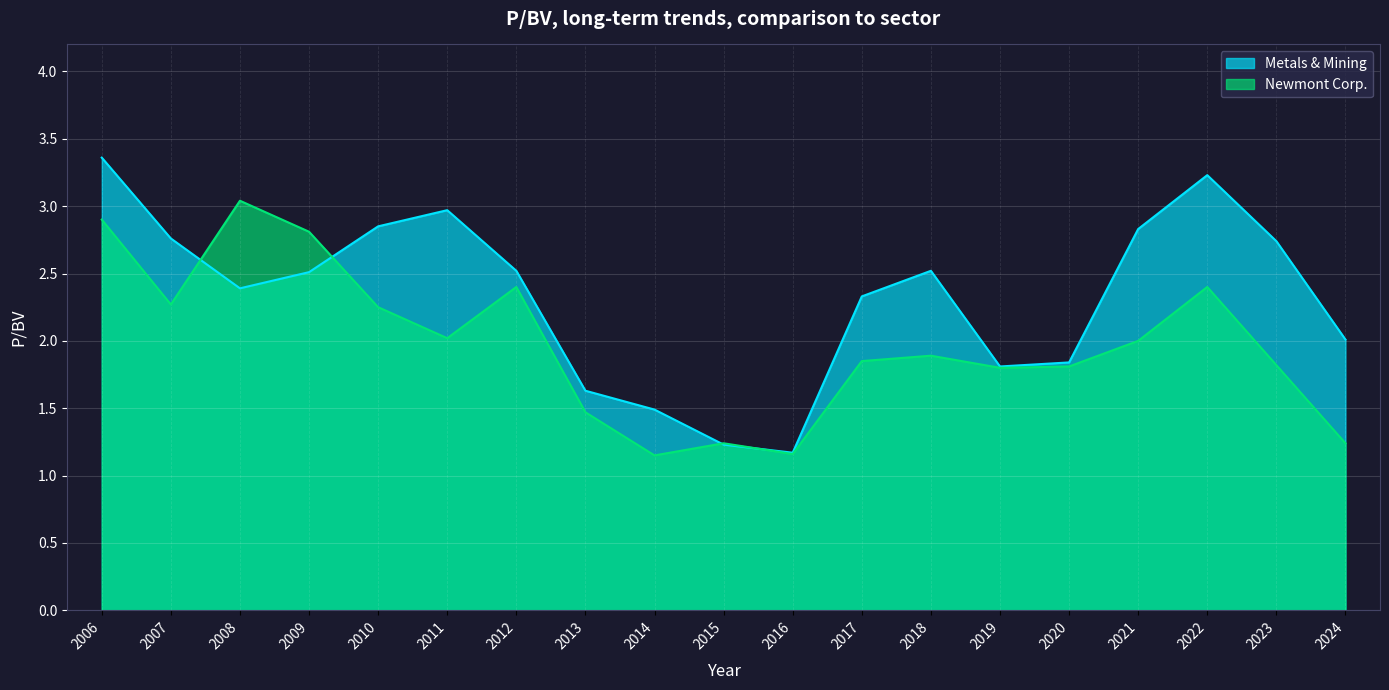

Reading left to right, extract all data points from this chart.

Metals & Mining: 2006=3.4	2007=2.8	2008=2.4	2009=2.5	2010=2.9	2011=3.0	2012=2.5	2013=1.6	2014=1.5	2015=1.2	2016=1.2	2017=2.3	2018=2.5	2019=1.8	2020=1.8	2021=2.8	2022=3.2	2023=2.7	2024=2.0
Newmont Corp.: 2006=2.9	2007=2.3	2008=3.0	2009=2.8	2010=2.2	2011=2.0	2012=2.4	2013=1.5	2014=1.1	2015=1.2	2016=1.2	2017=1.9	2018=1.9	2019=1.8	2020=1.8	2021=2.0	2022=2.4	2023=1.8	2024=1.2